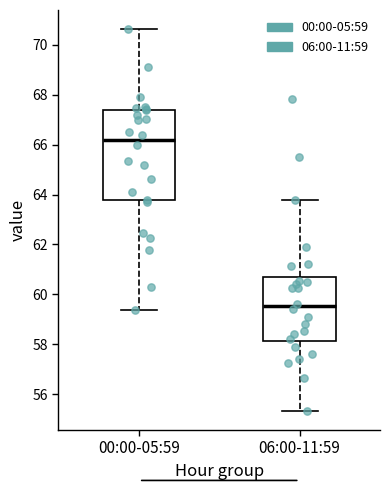

Reading left to right, read every box against the y-axis: the position of its median line, the range the box covers, and the ends of its whiskers. The values are not printed on the chart, so give them approximately, as read against the axis.

00:00-05:59: median 66.2, box 63.8 to 67.4, whiskers 59.4 to 70.6
06:00-11:59: median 59.6, box 58.2 to 60.6, whiskers 55.4 to 63.8